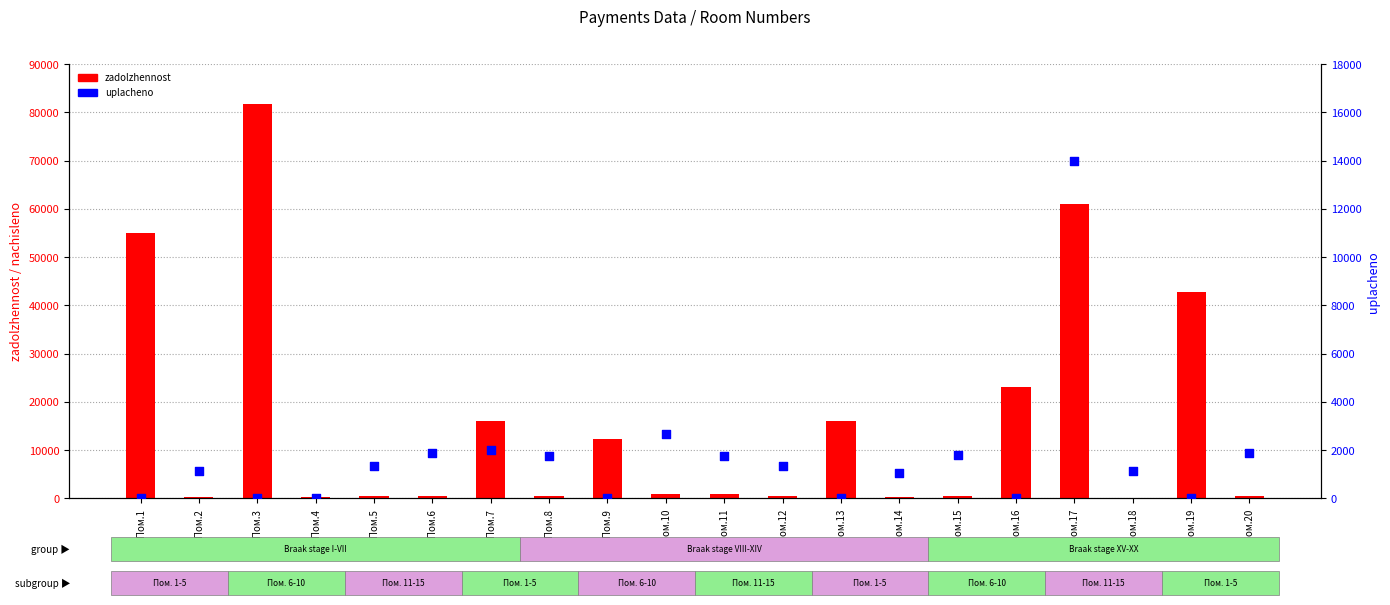

At how many categories does at least one series exceed 24640?

4